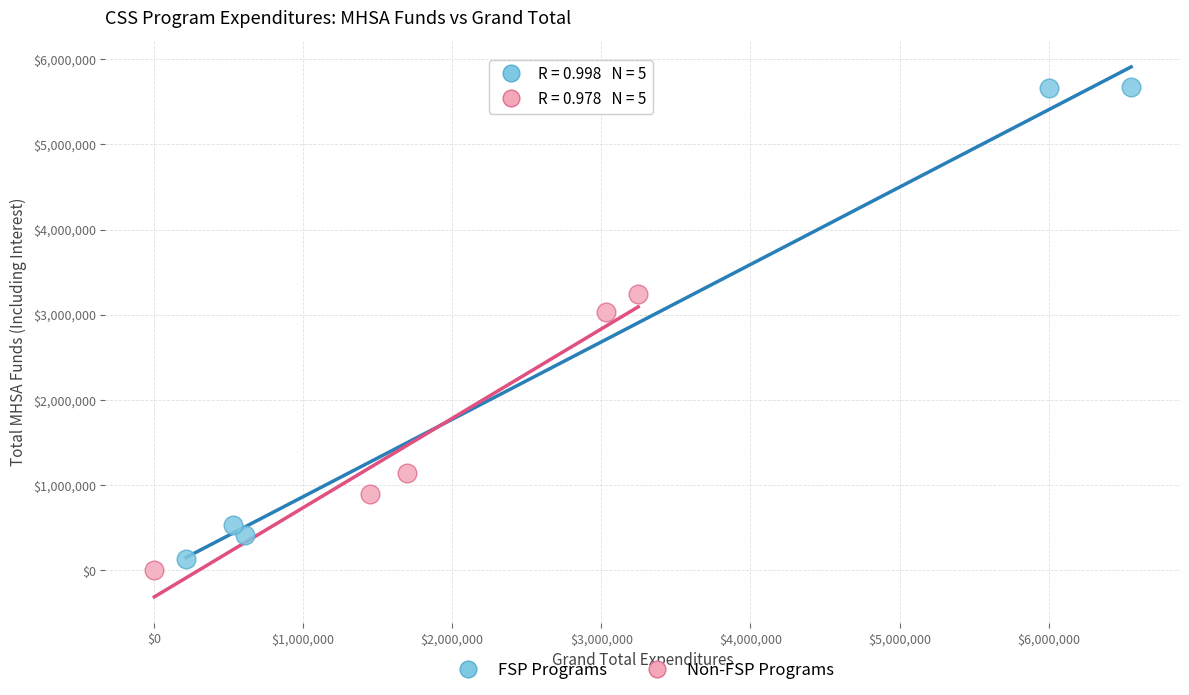

What are all the series names shown in the legend?

FSP Programs, Non-FSP Programs